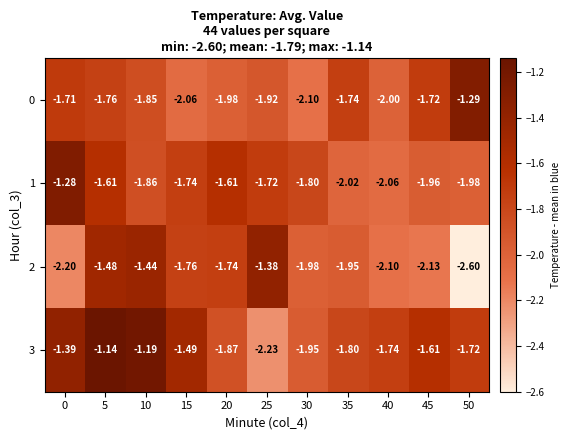

Is the value of 2 at 50 greater than the value of 1 at 10?

No